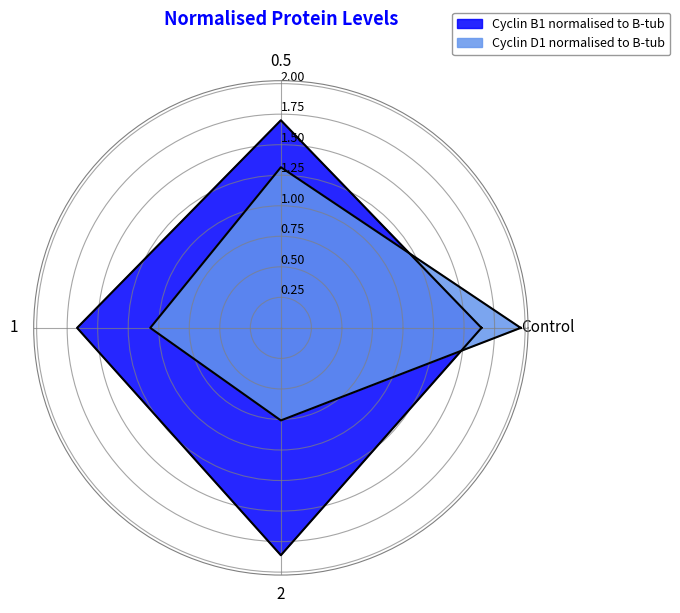

Between which two adjacent categories do Cyclin D1 normalised to B-tub and Cyclin B1 normalised to B-tub first intersect?

Control and 0.5